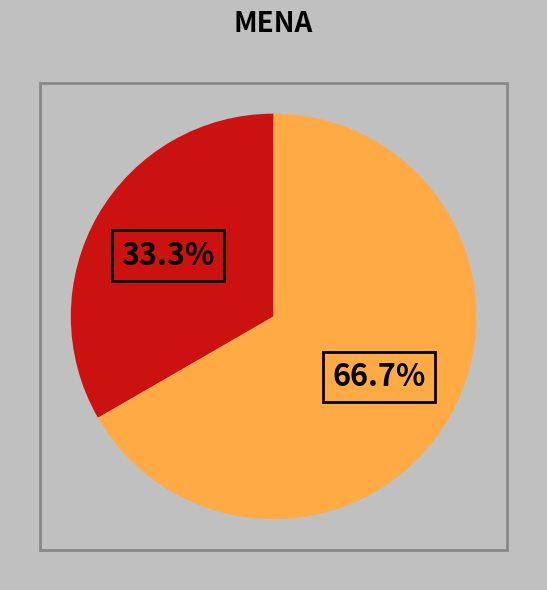

Is there a majority slice in this chart?

Yes